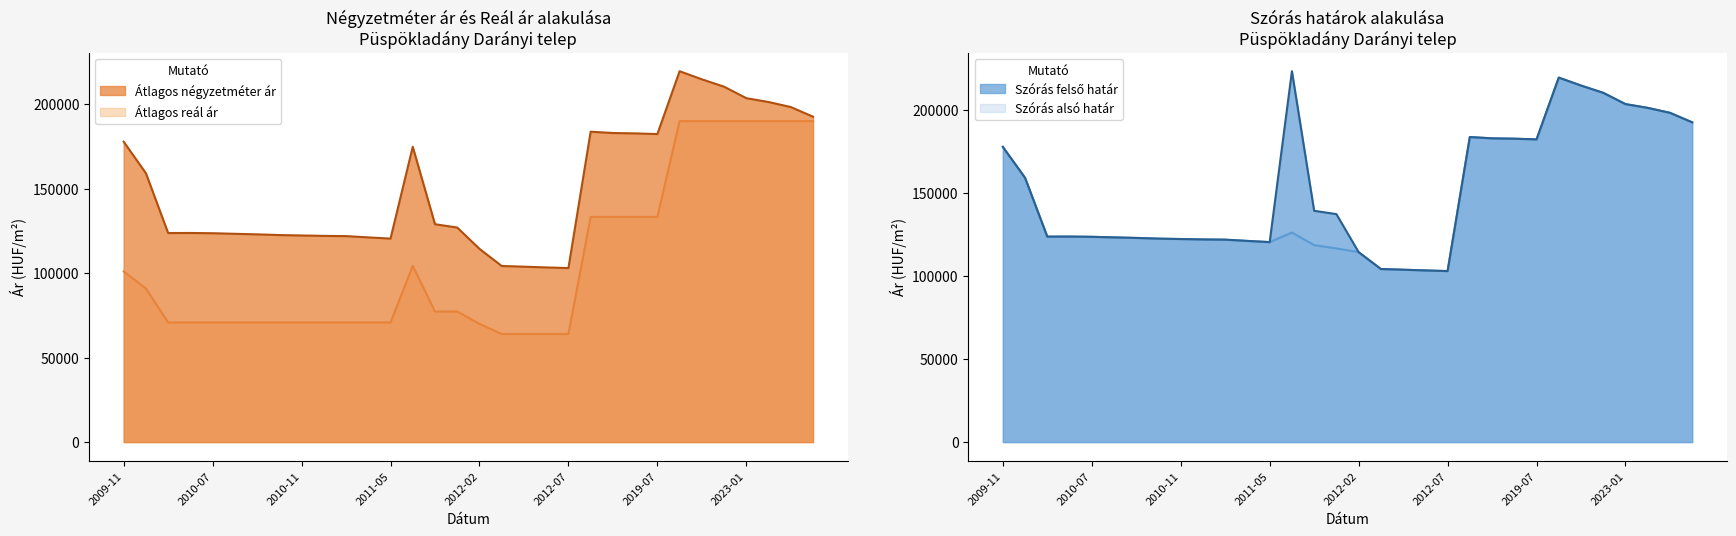

Where is Szórás alsó határ nearest to the value 161300?

2010-04